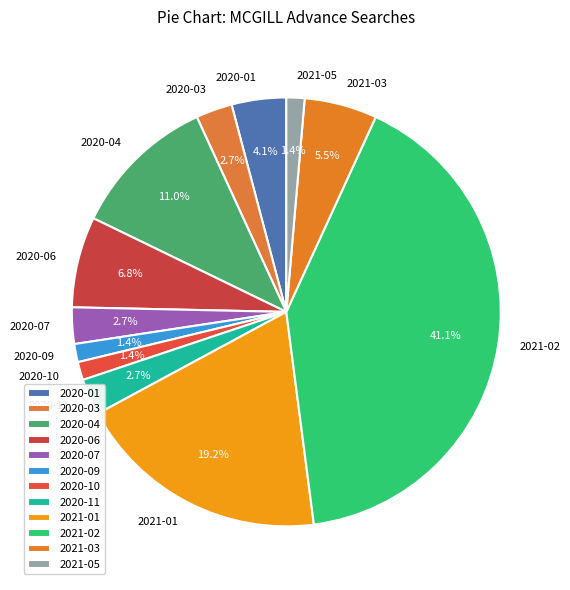

How many segments does this pie chart have?

12